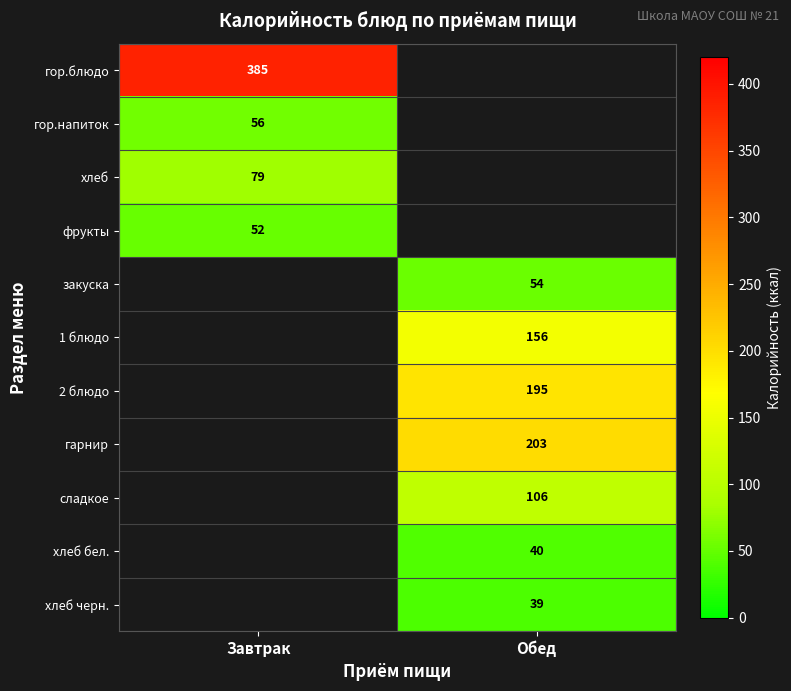

Is it true that хлеб equals 54 at Завтрак?

False